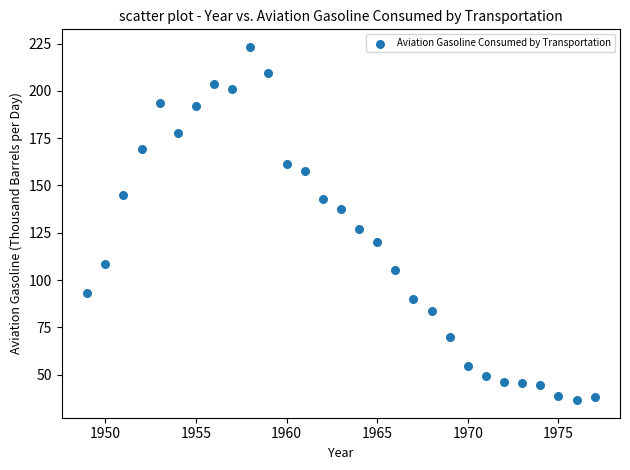

What is the range of Y values (max minus min)?

186.7